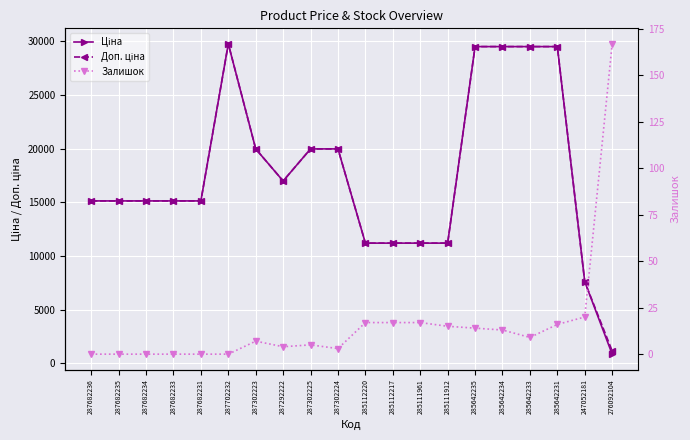

What is the difference between the maximum and second lowest values in the Доп. ціна series?

22150.7